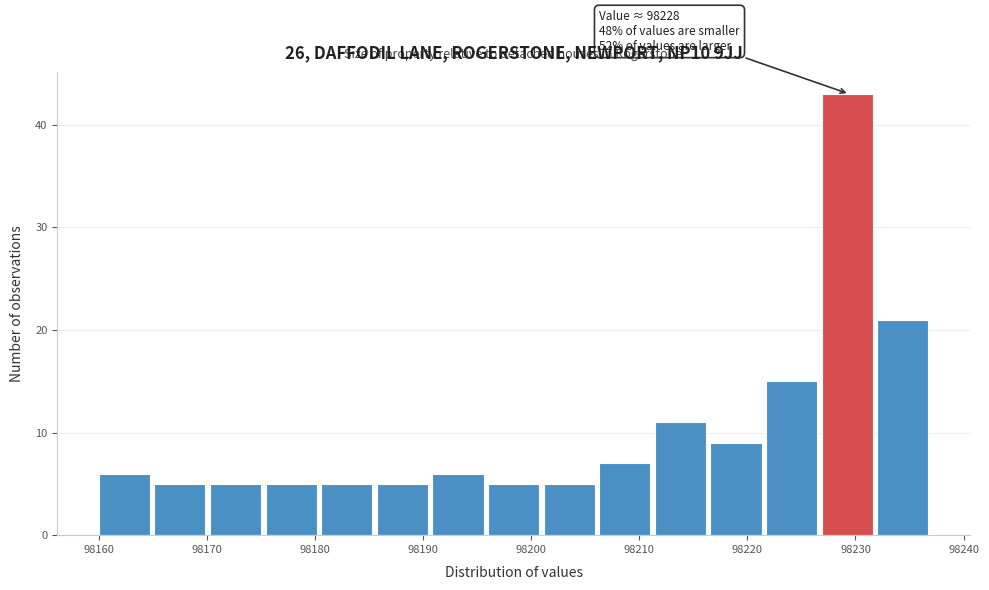

Which range on the x-axis has the tallest bar?

98227 to 98232